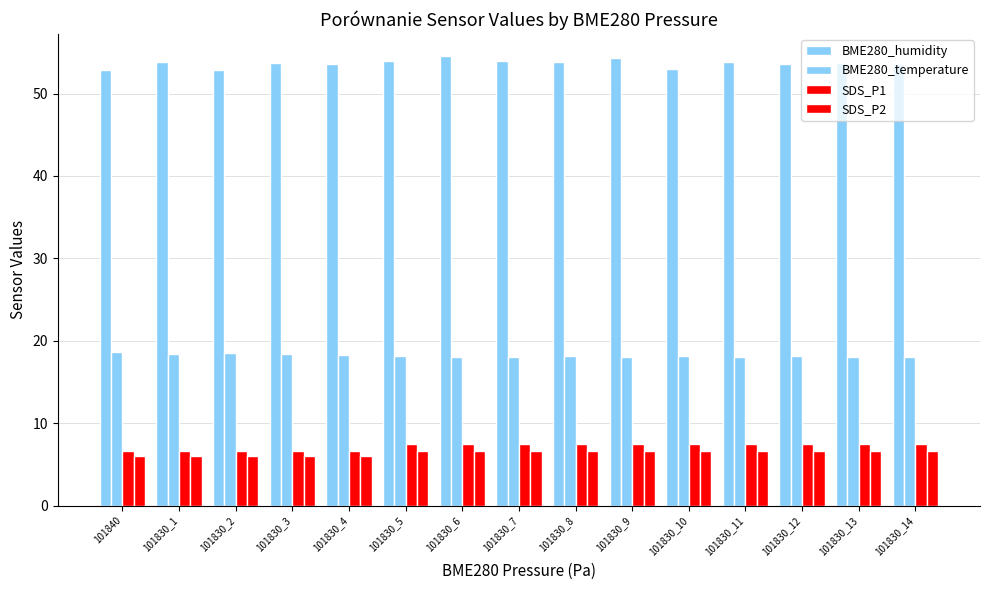

What is the maximum value for SDS_P1?

7.5